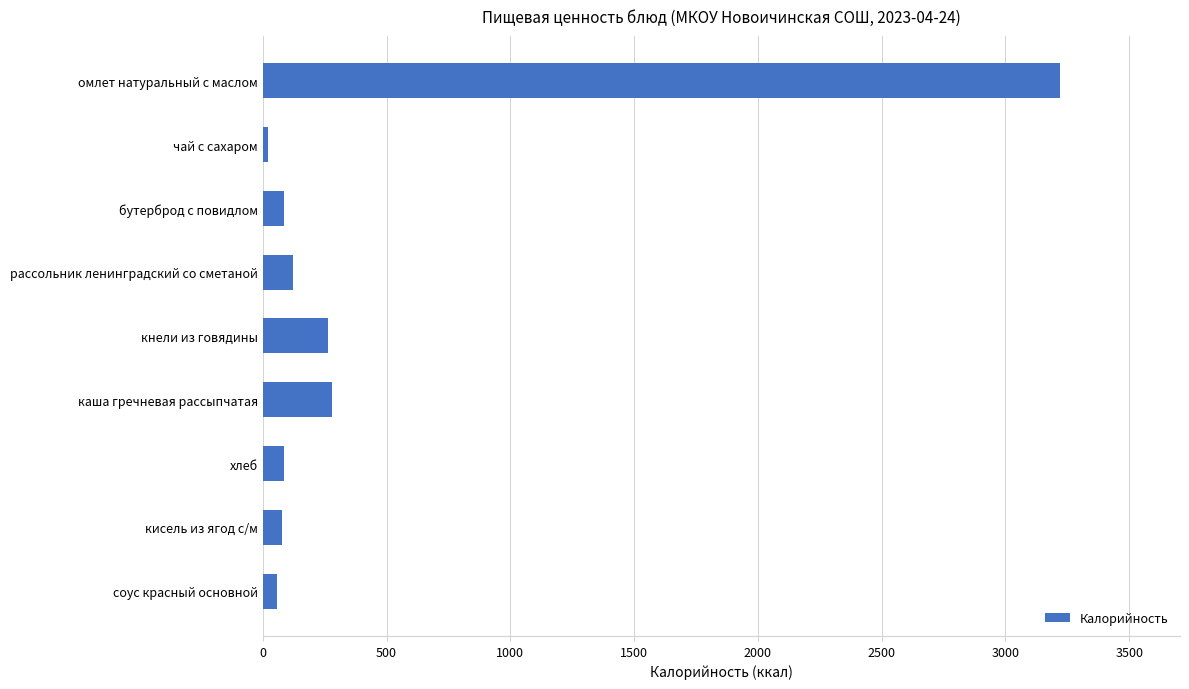

What is the change in value from омлет натуральный с маслом to хлеб?

-3137